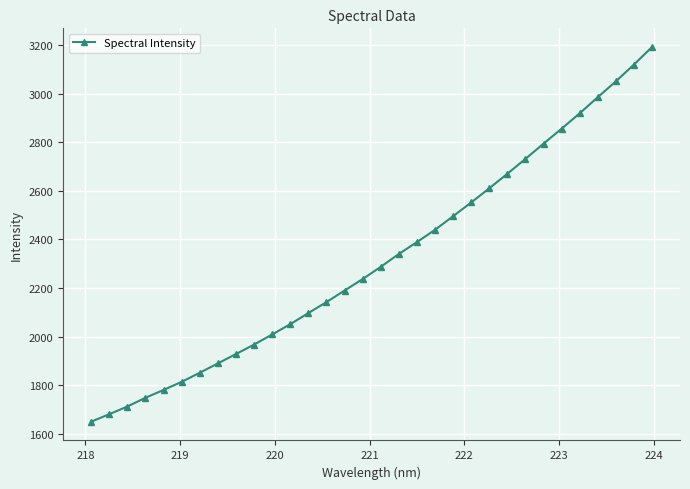

What is the average value?

2318.2